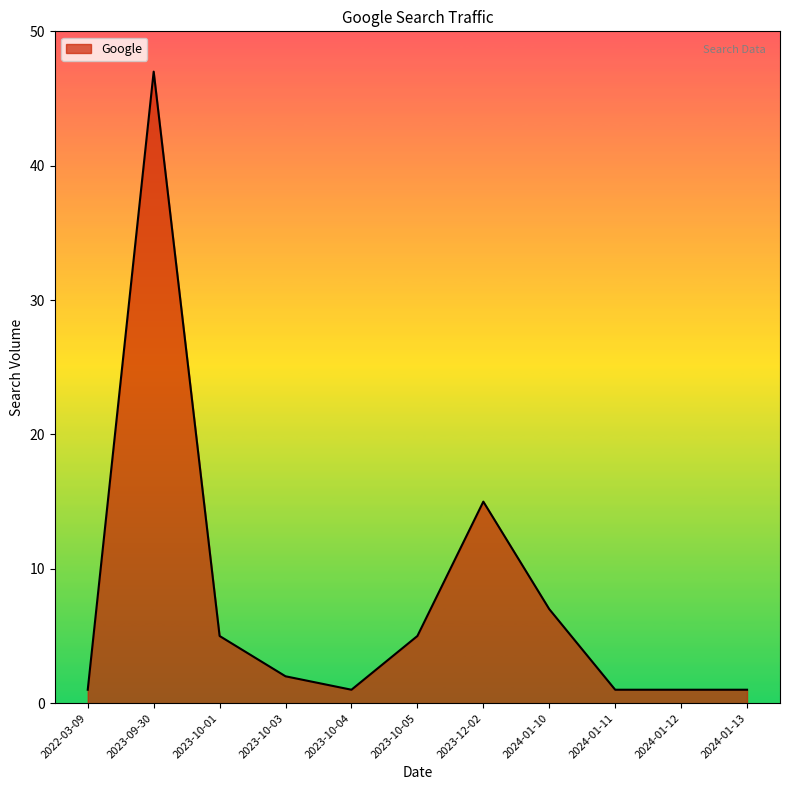

What is the sum of all values?

86